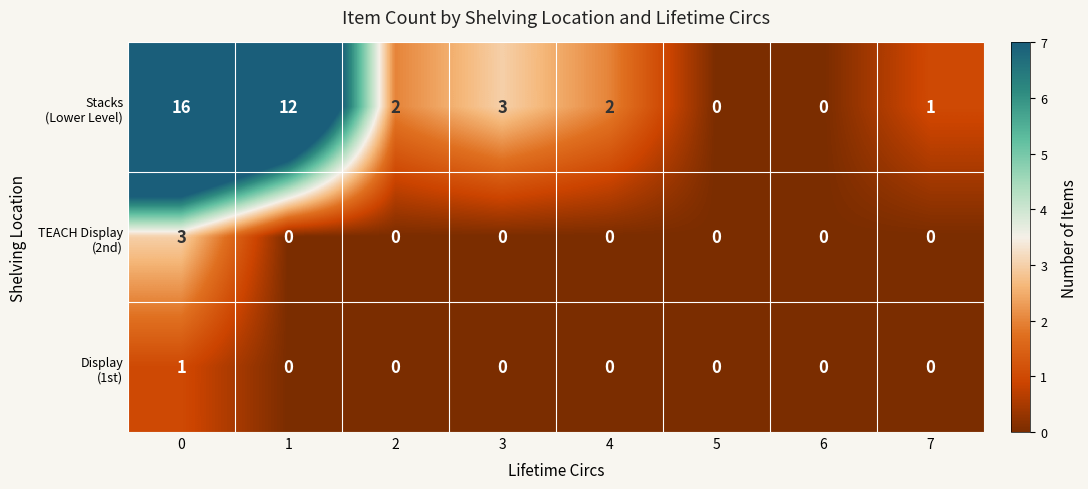

How many data points does each series have?

8